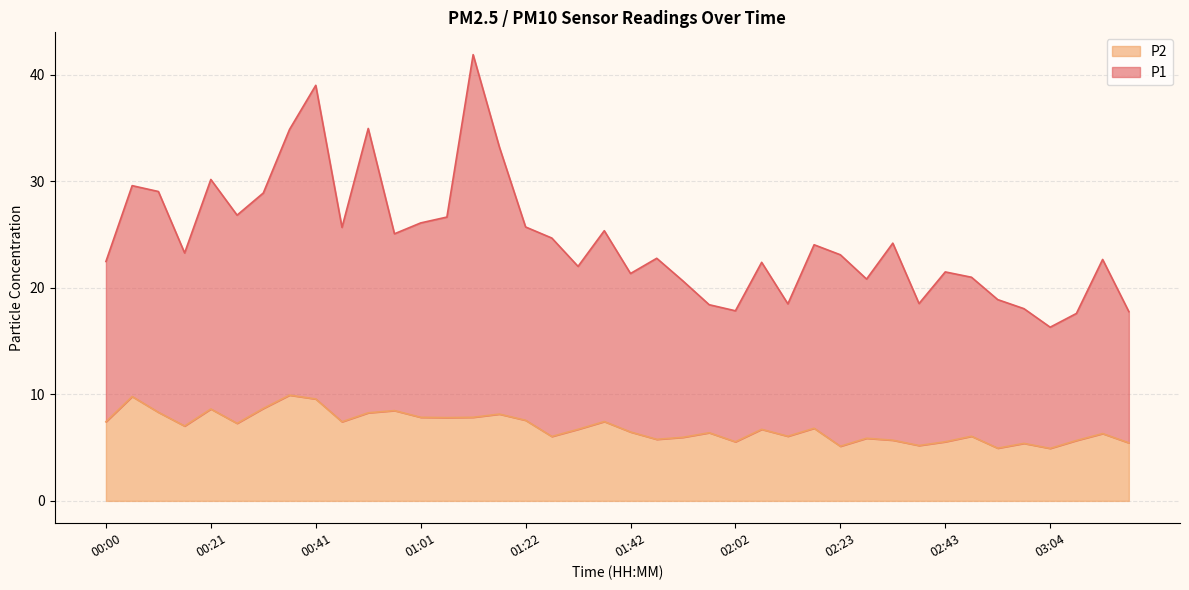

Read the P1 value at 02:07.

22.4